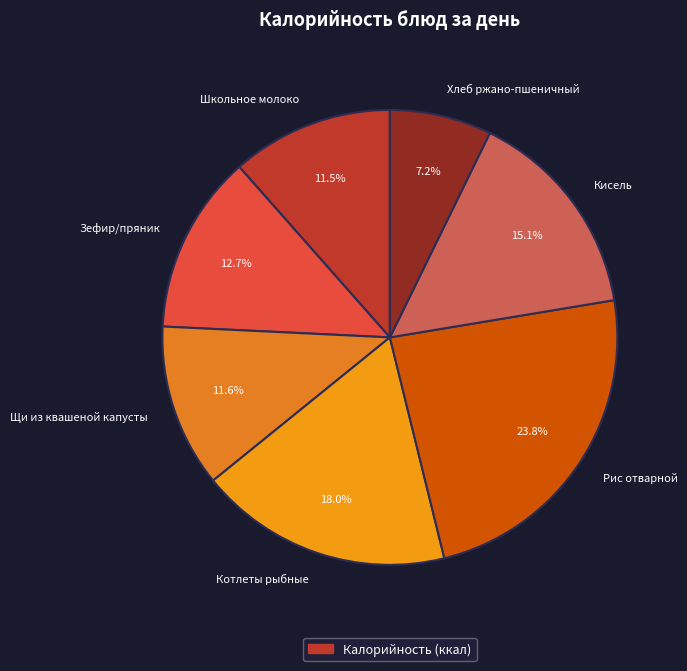

Count the number of slices in the pie.

7